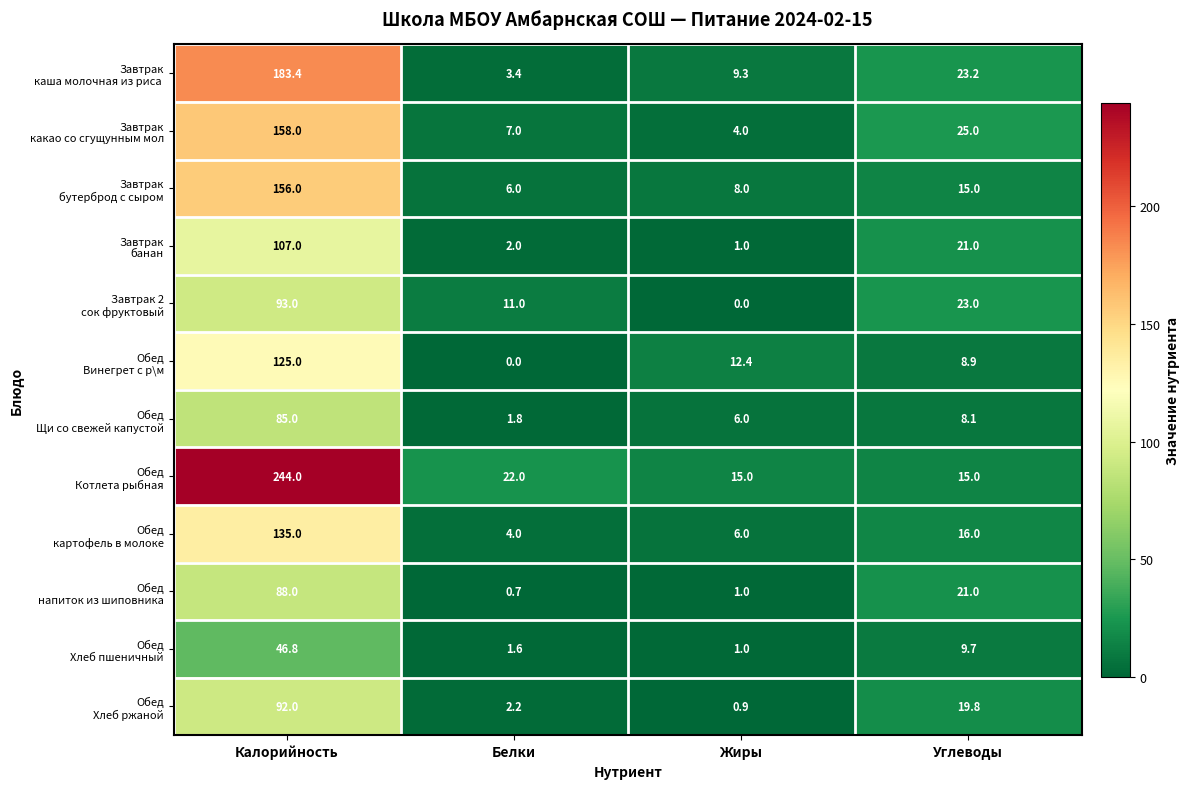

What is the spread (max minus min) of values at Углеводы?

16.9